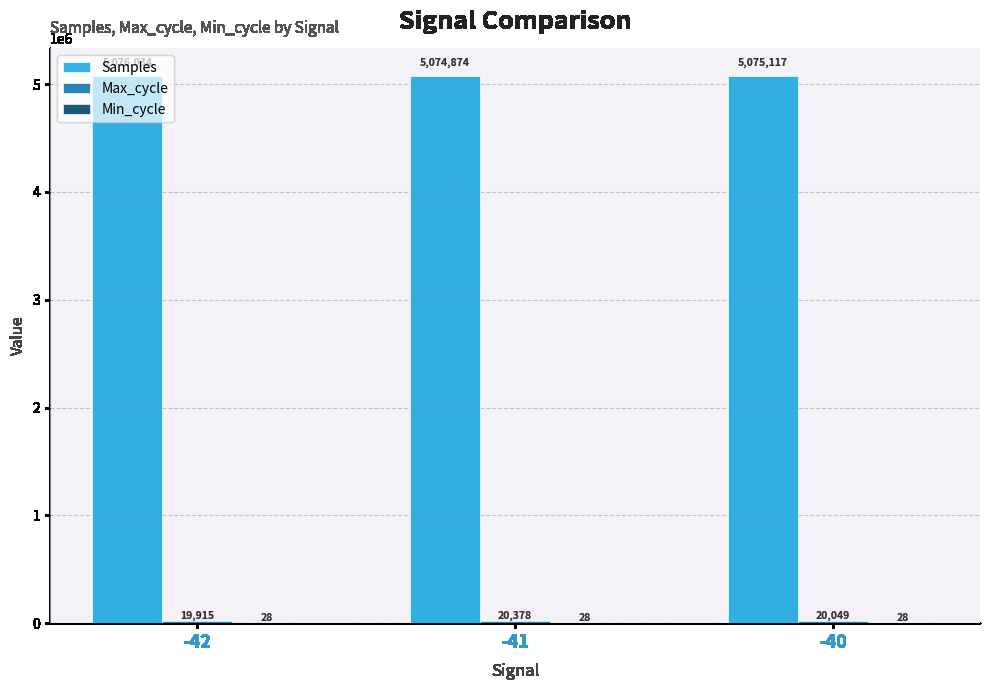

Which series has the largest range (max minus min)?

Samples